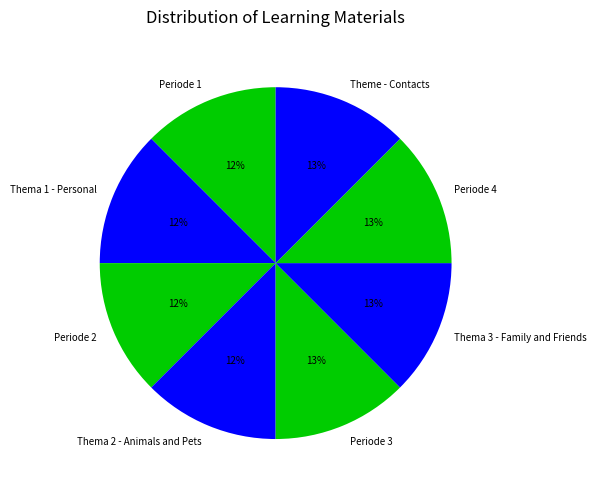

To the nearest percent, what is the average slice percentage?

12%